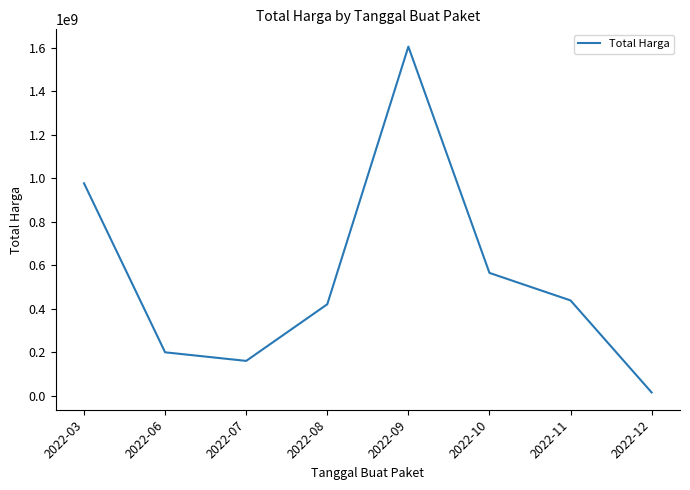

True or false: there are more than 2 points higher than both neighbors.

False